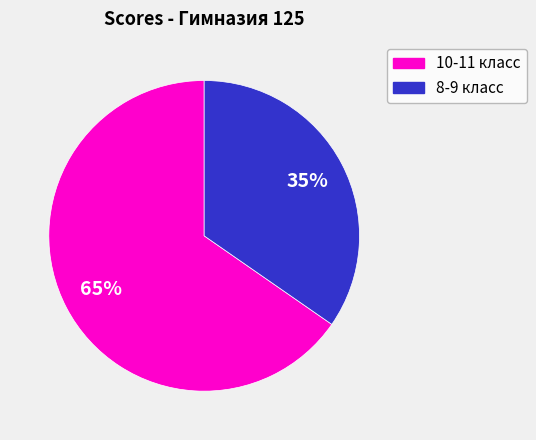

To the nearest percent, what is the average slice percentage?

50%